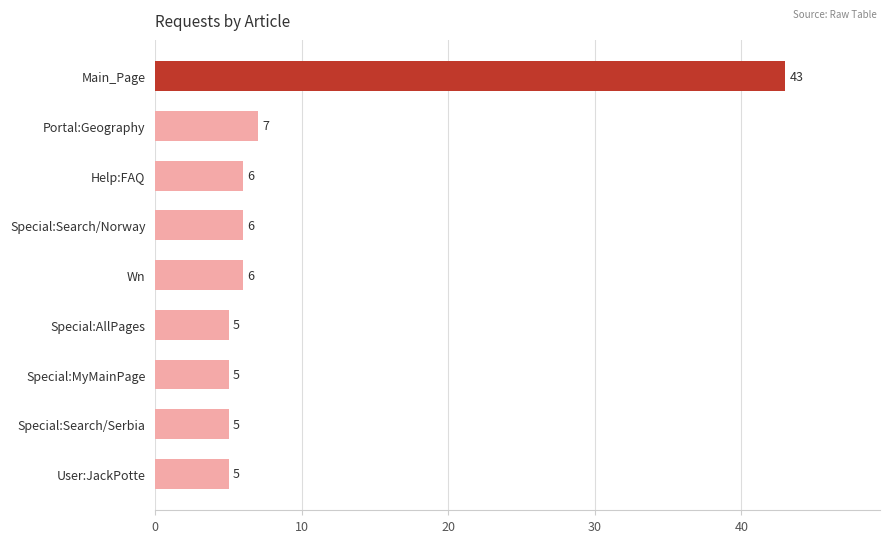

What is the smallest value displayed?

5